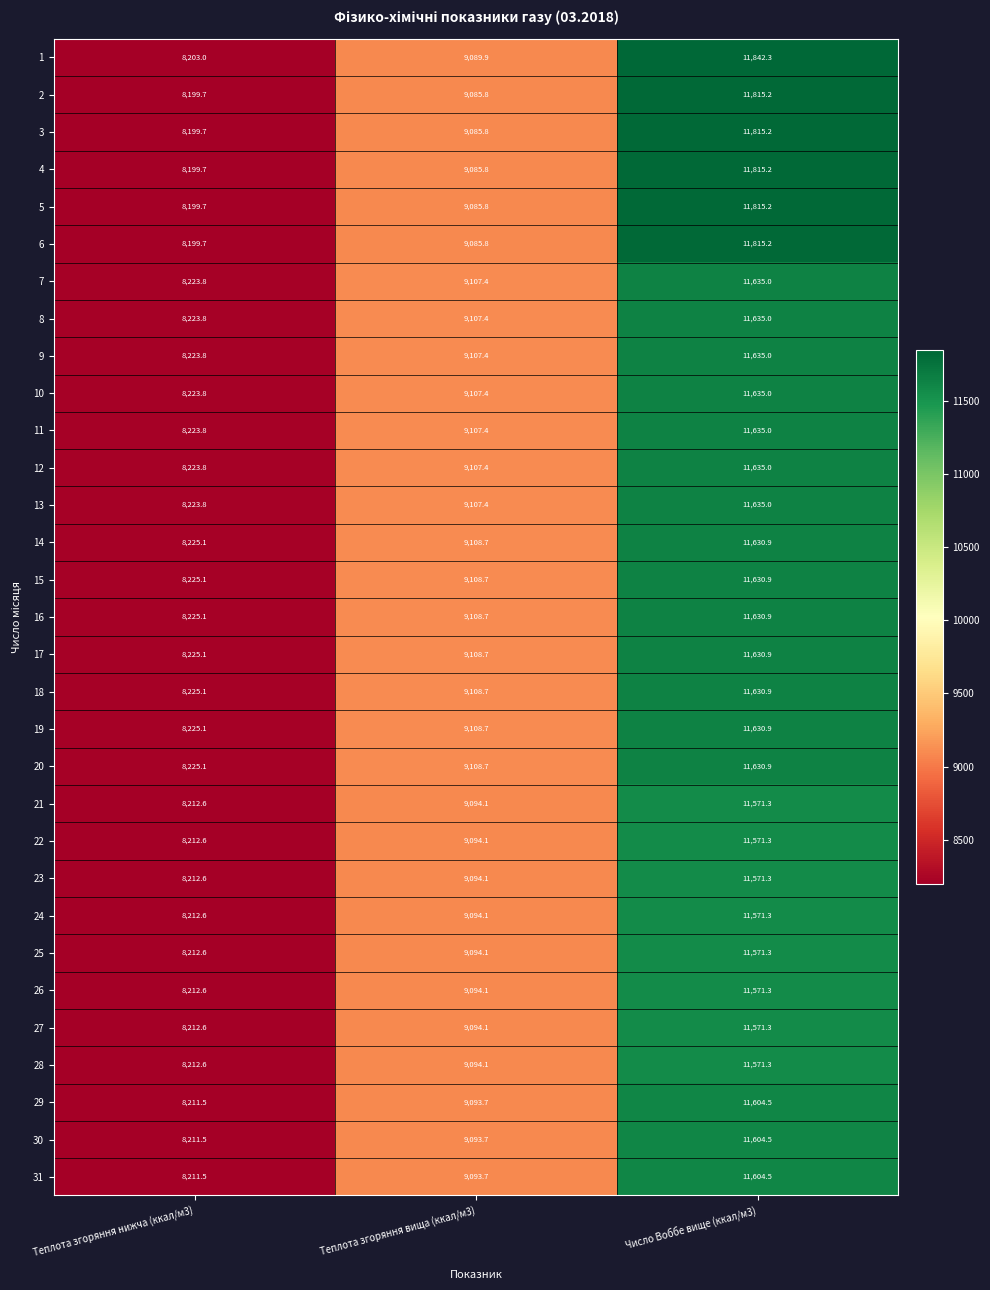

Which series changed the most between Теплота згоряння нижча (ккал/м3) and Теплота згоряння вища (ккал/м3)?

1